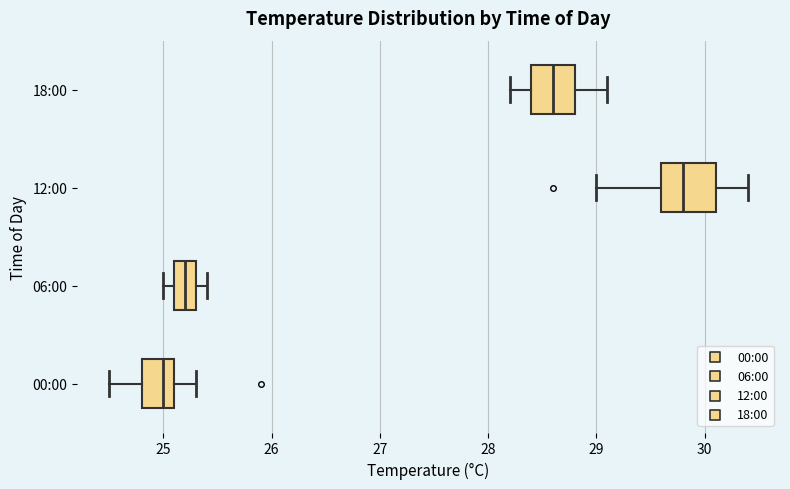

Which box has the furthest to the right median line?

12:00